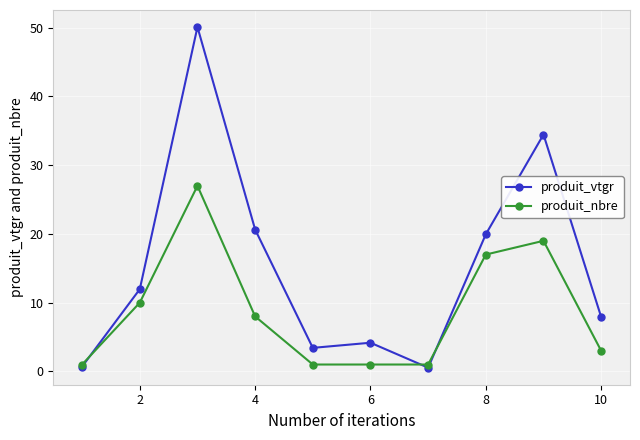

List the series in order of their overall mean, lowest first.

produit_nbre, produit_vtgr